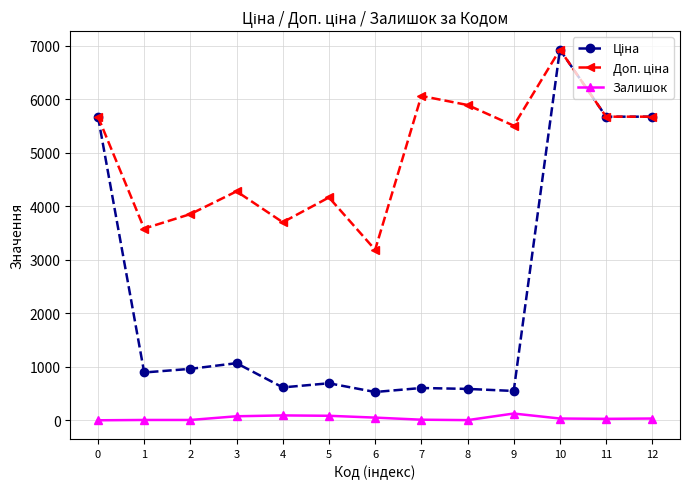

At which category is the sum across all series the highest?

10